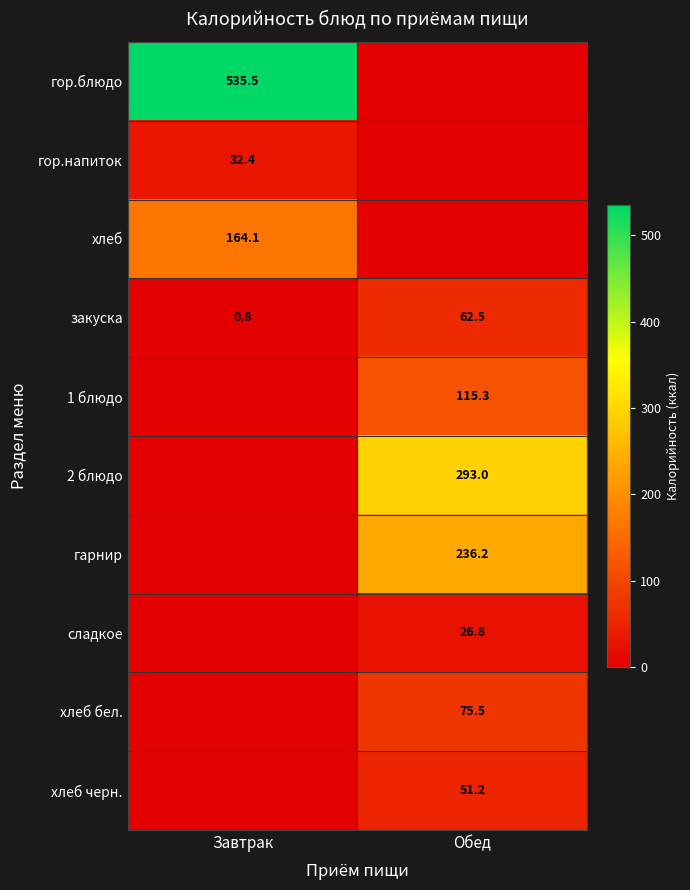

Is the value of 1 блюдо at Обед greater than the value of 2 блюдо at Обед?

No